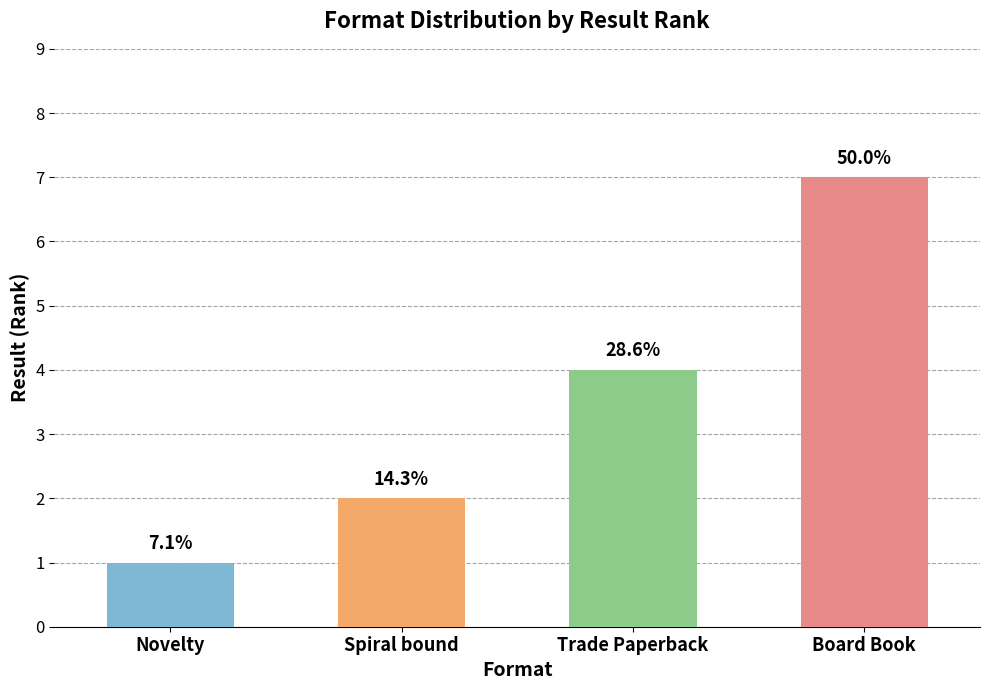

Which has a higher value, Spiral bound or Novelty?

Spiral bound